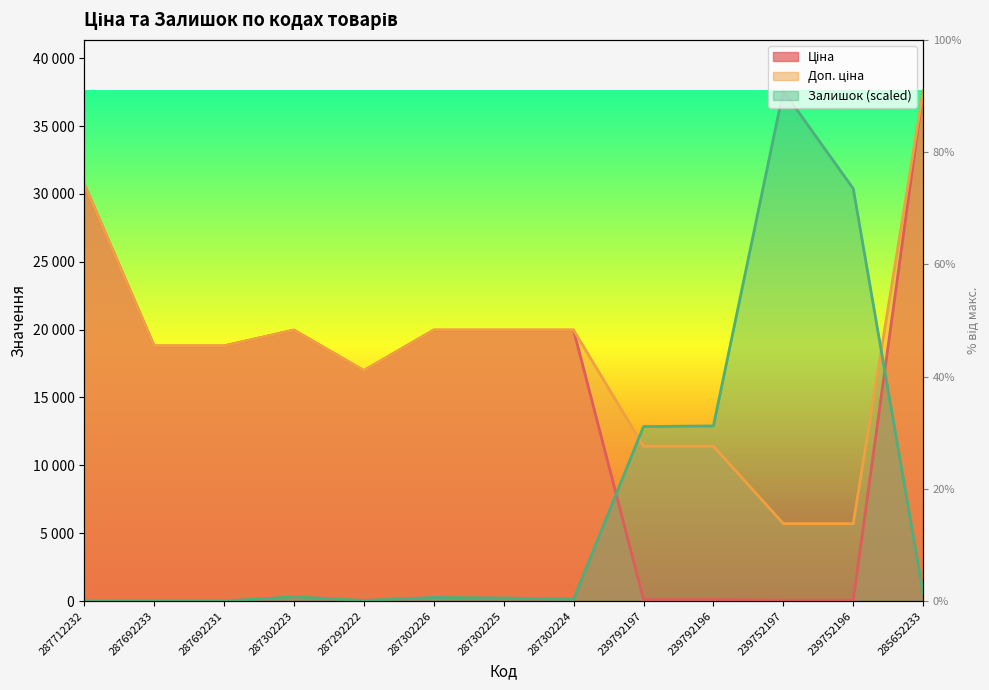

Between 239792197 and 239752197, which is larger?

239792197